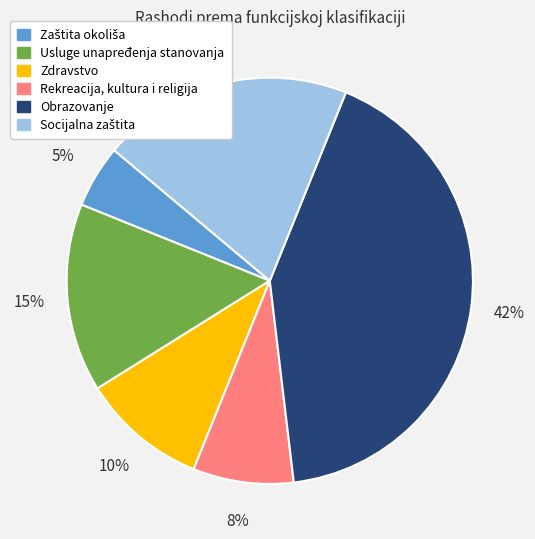

Do Zdravstvo and Obrazovanje together represent more than half of the pie?

Yes